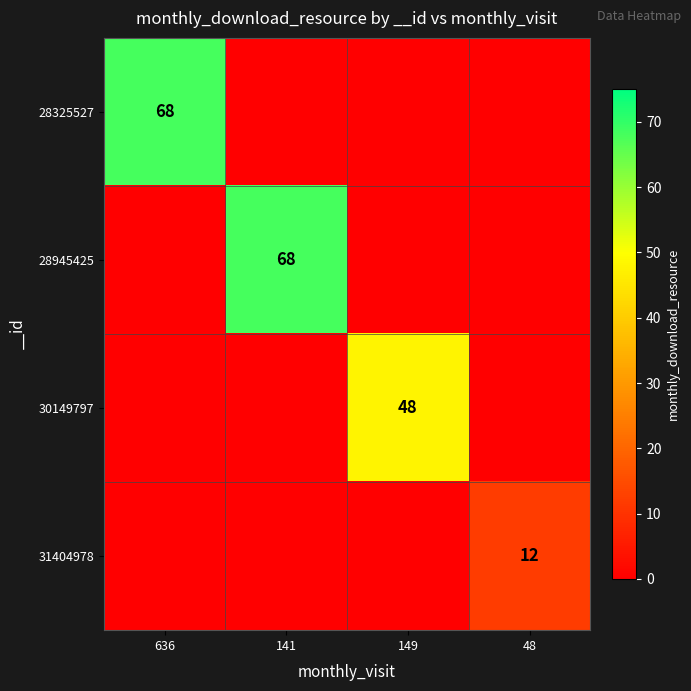

Is it true that 31404978 equals 12 at 48?

True